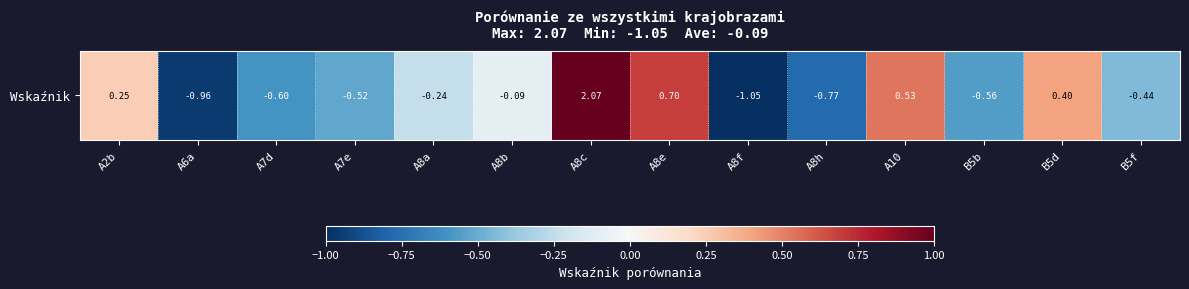

Which has a higher value, A10 or A8a?

A10